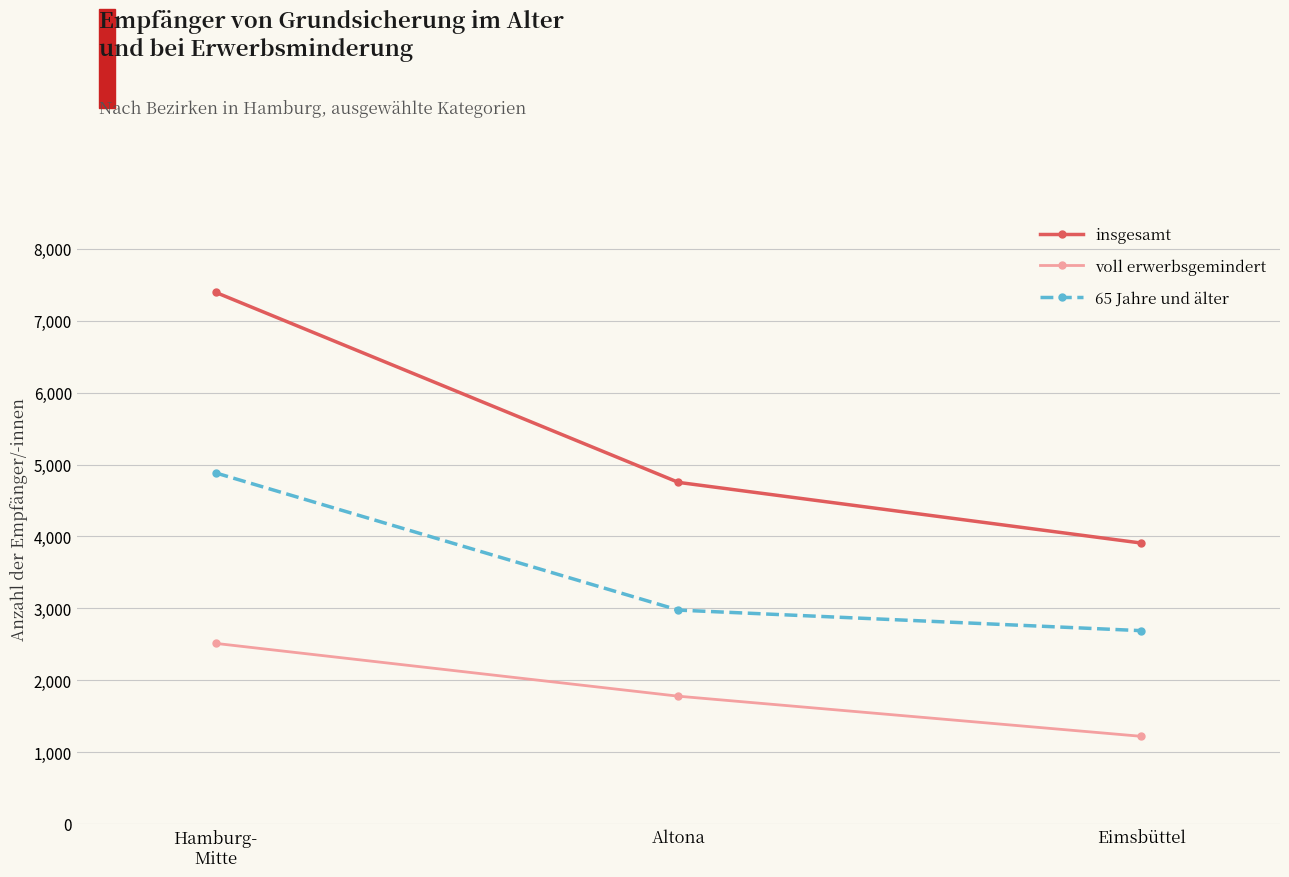

At which category is the sum across all series the highest?

Hamburg-
Mitte